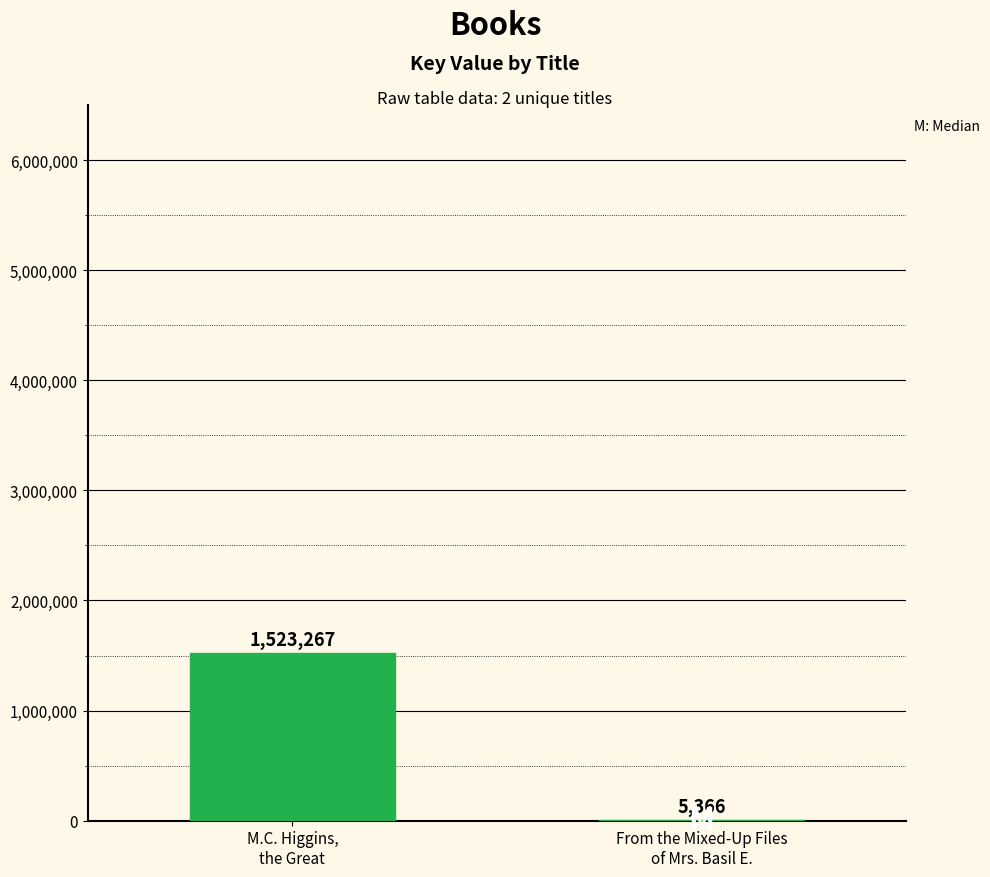

What is the sum of all values?

1528633